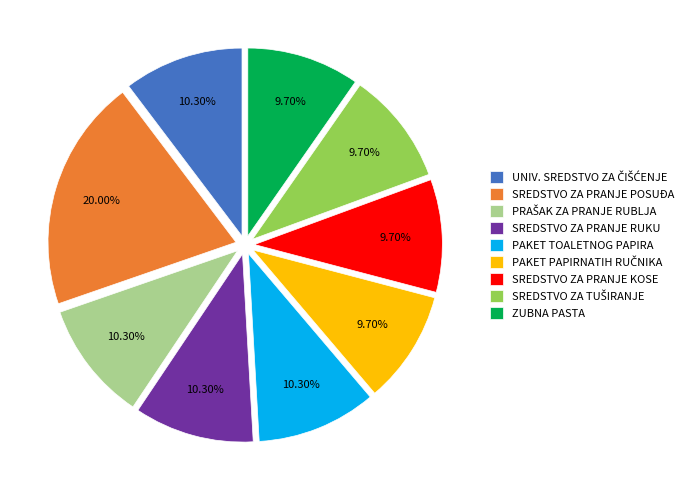

Approximately how many times larger is the value at ZUBNA PASTA compared to SREDSTVO ZA PRANJE KOSE?

1.0